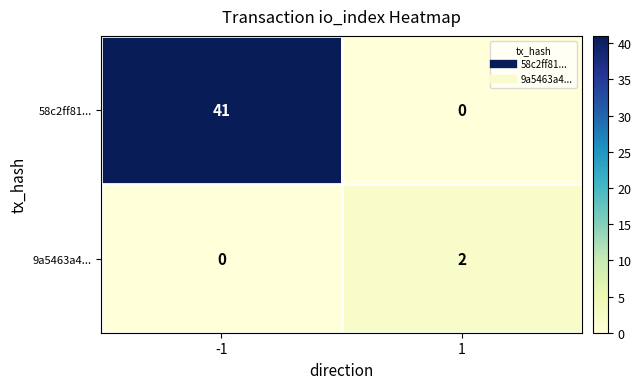

What is the spread (max minus min) of values at -1?

41